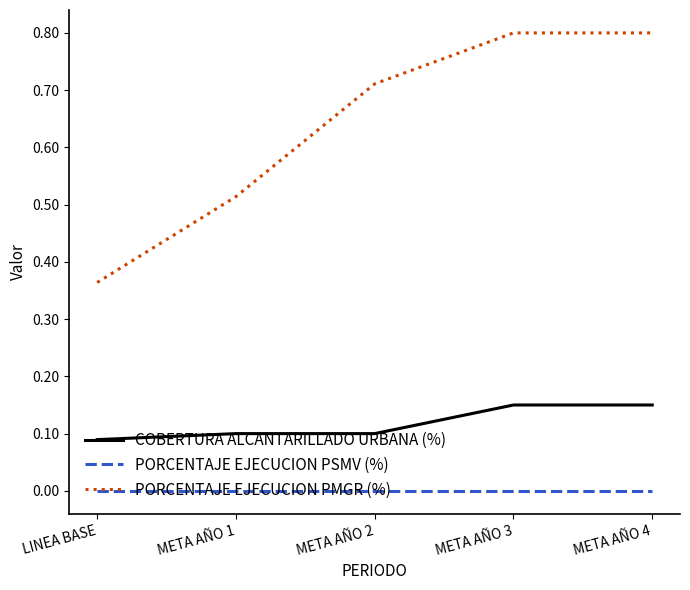

What position from the left is META AÑO 2?

3